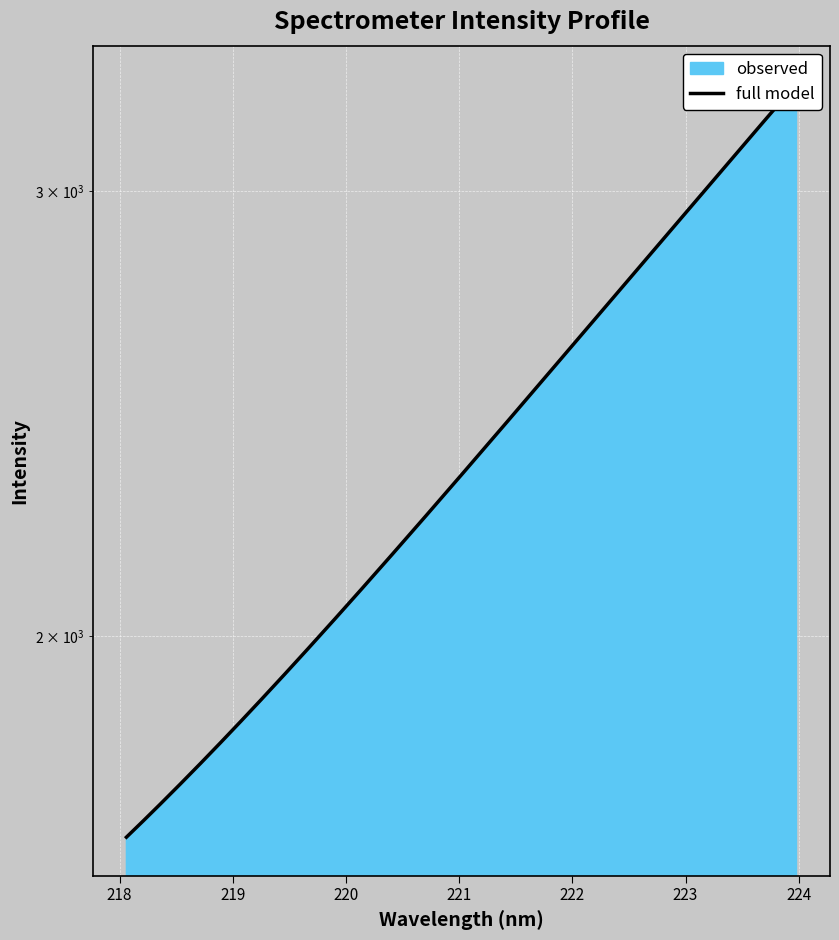

What is the sum of the values at 221.6902 and 220.9264?

4796.4